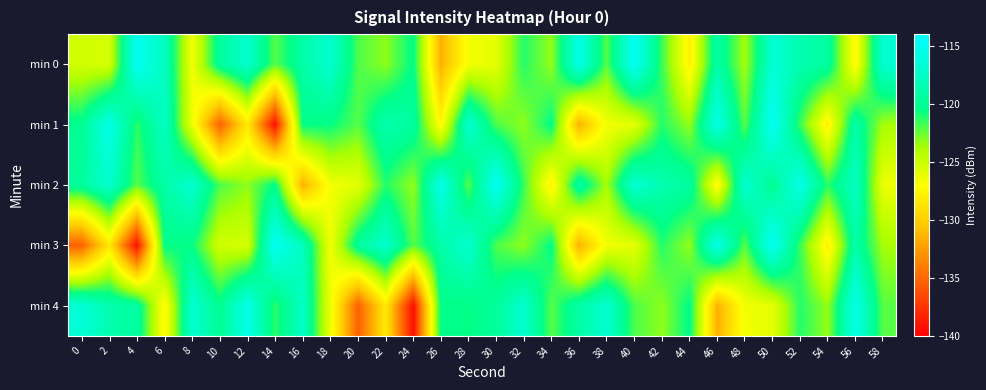

What is the total value across all series at 46?

-609.3